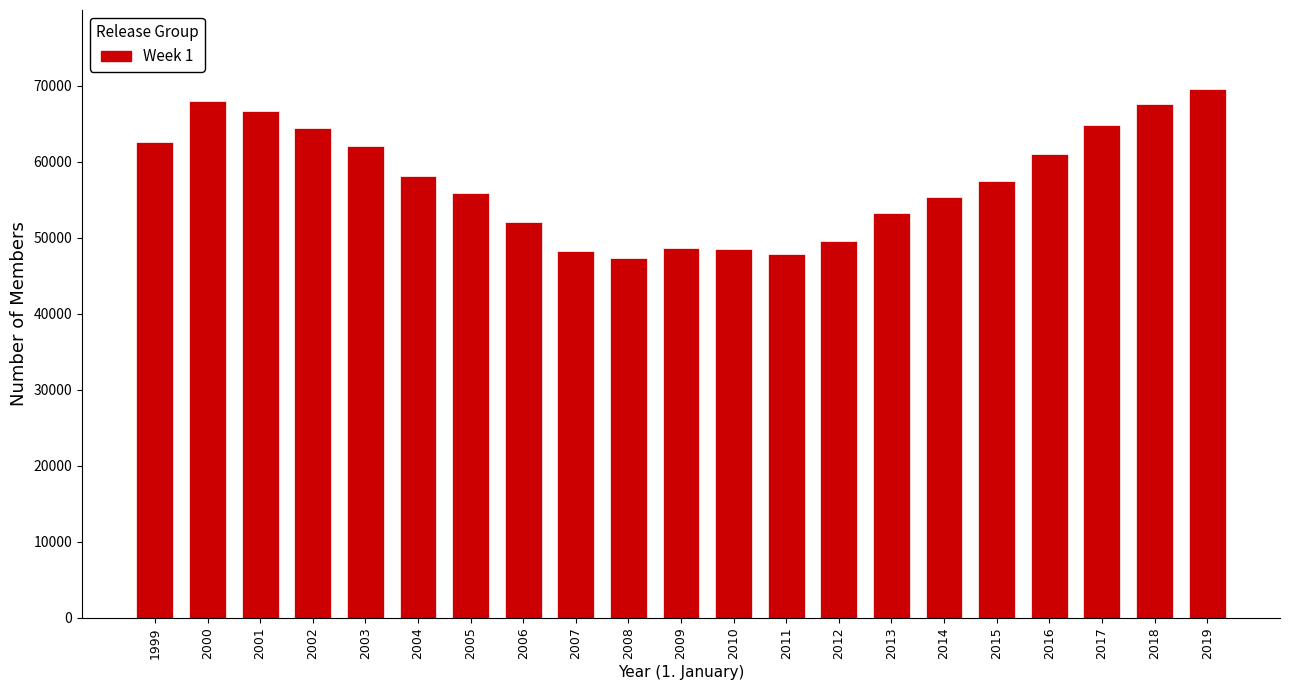

What is the value of the 18th bar from the left?

60970